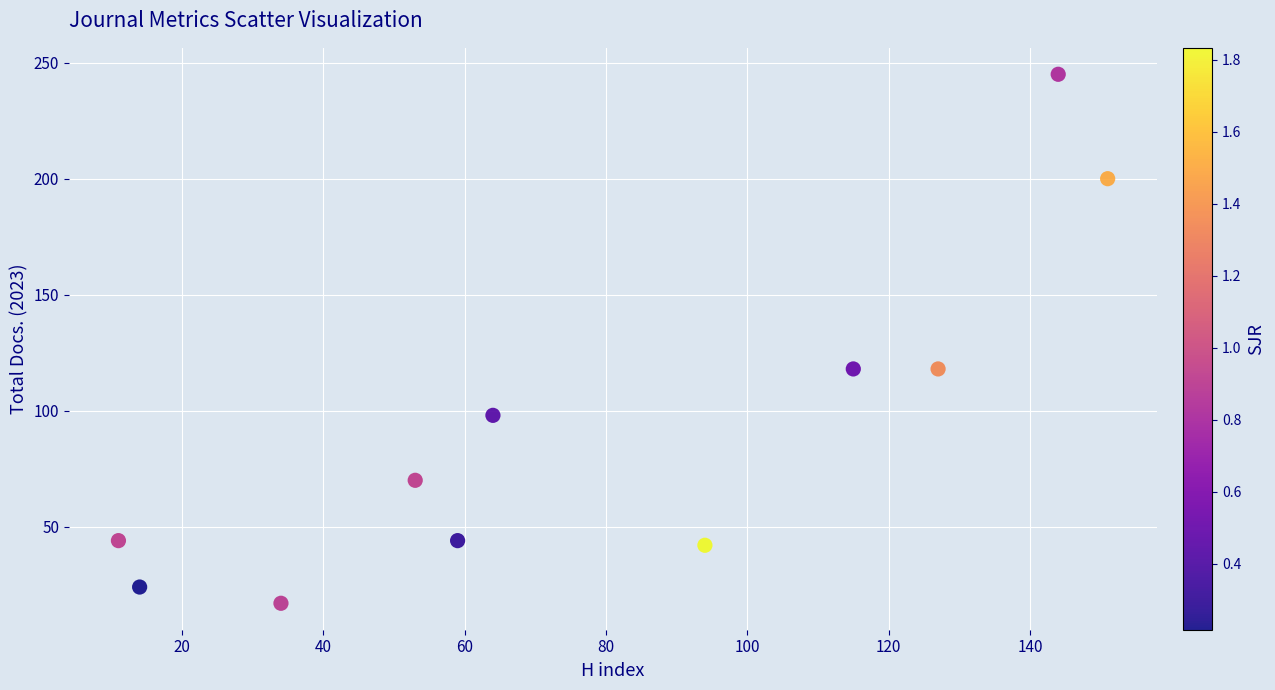

What is the average Y value?

93